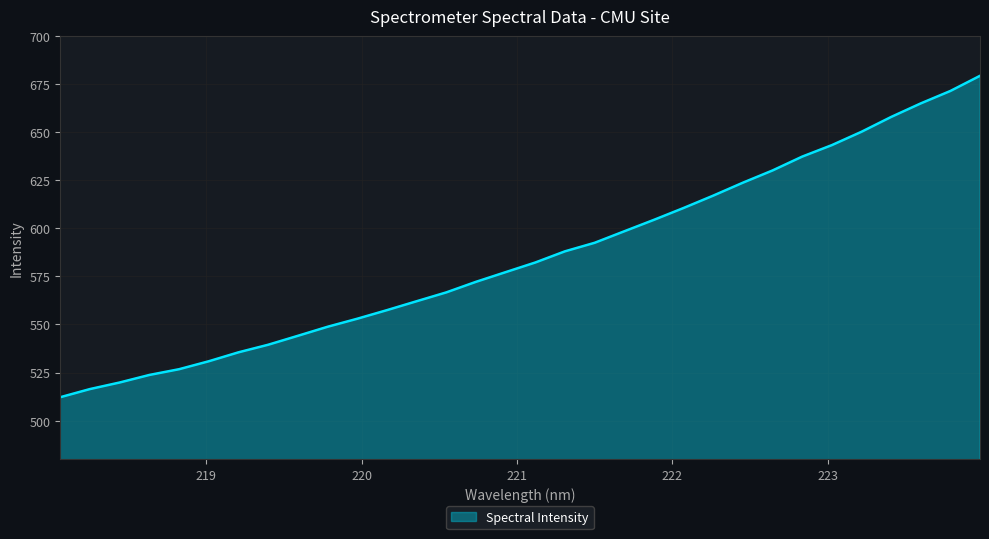

What is the smallest value displayed?

512.2